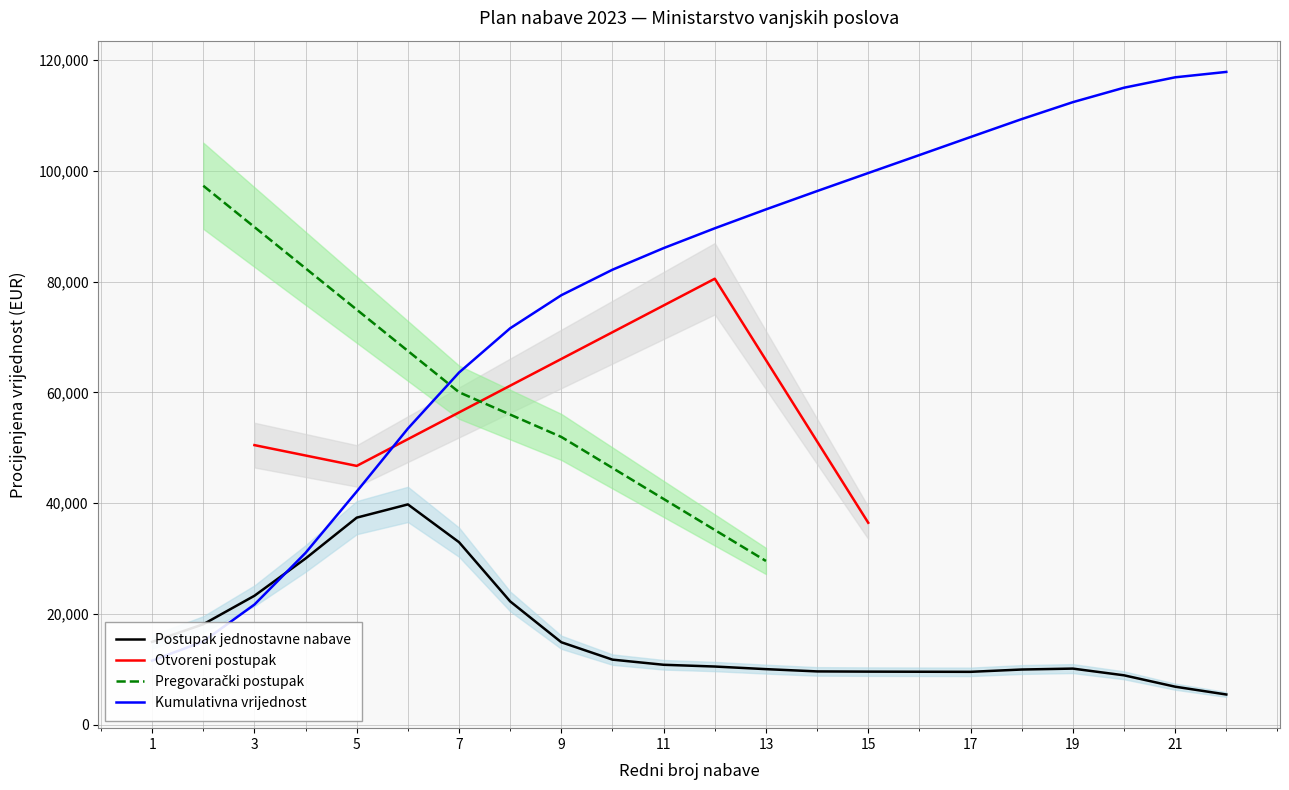

At which category does Otvoreni postupak reach its first local valley?

5